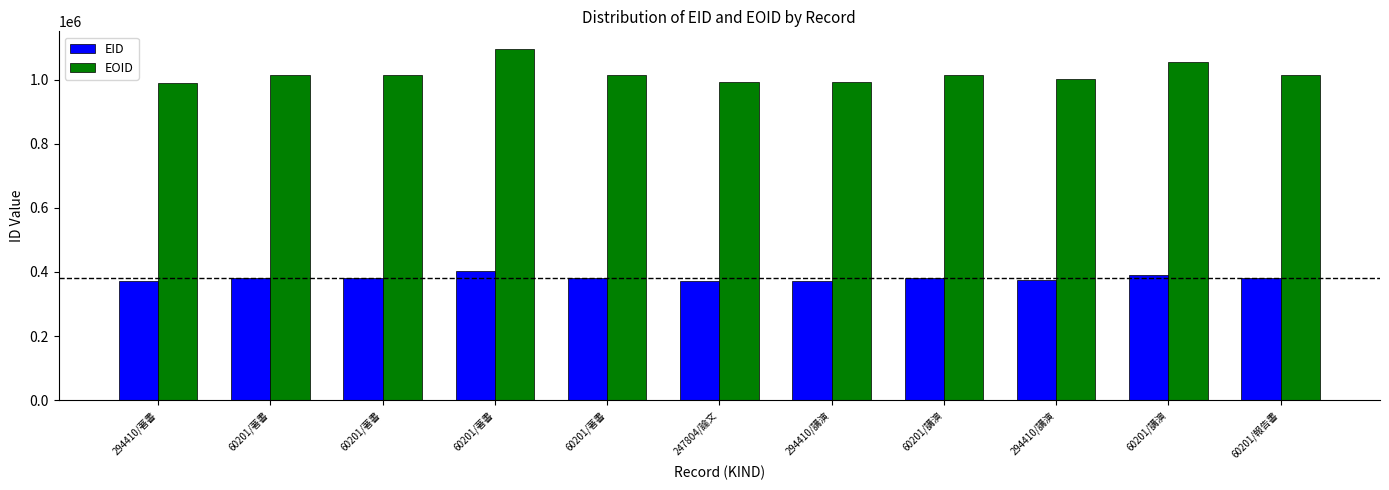

How many bars are there in each group?

2